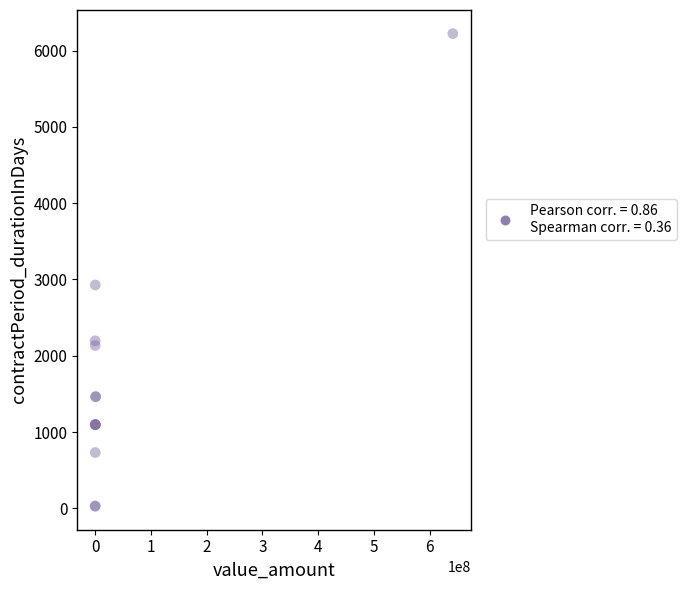

What Y value in the scatter plot is closest to 3126?

2928